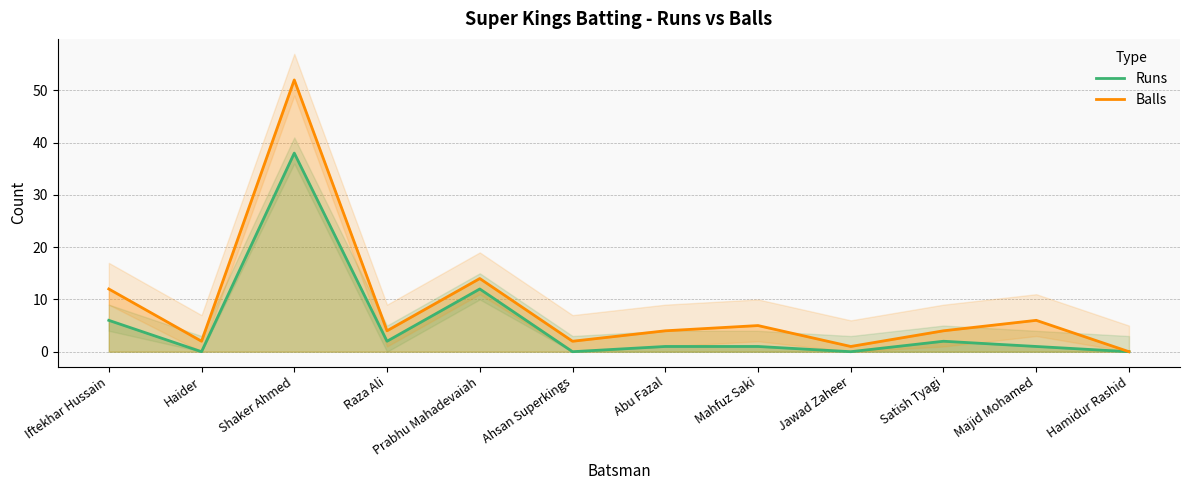

How many positive values does the Runs series have?

8